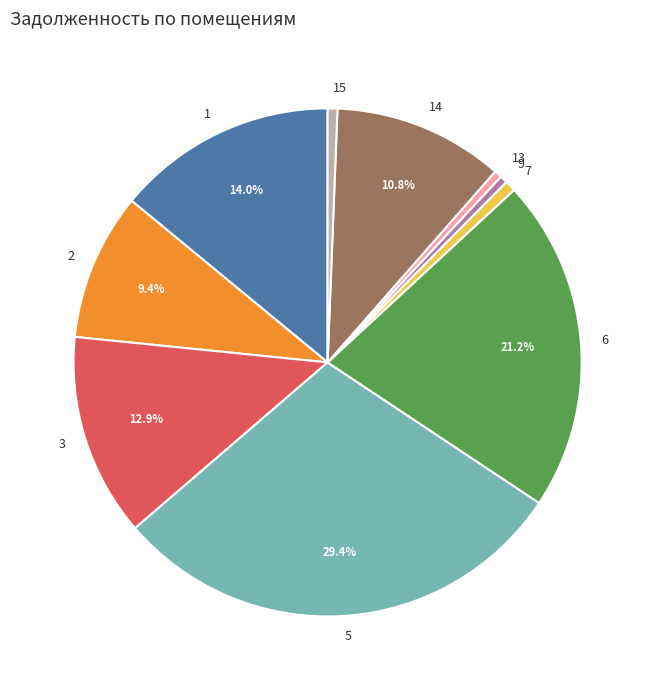

How many slices are in this pie chart?

10